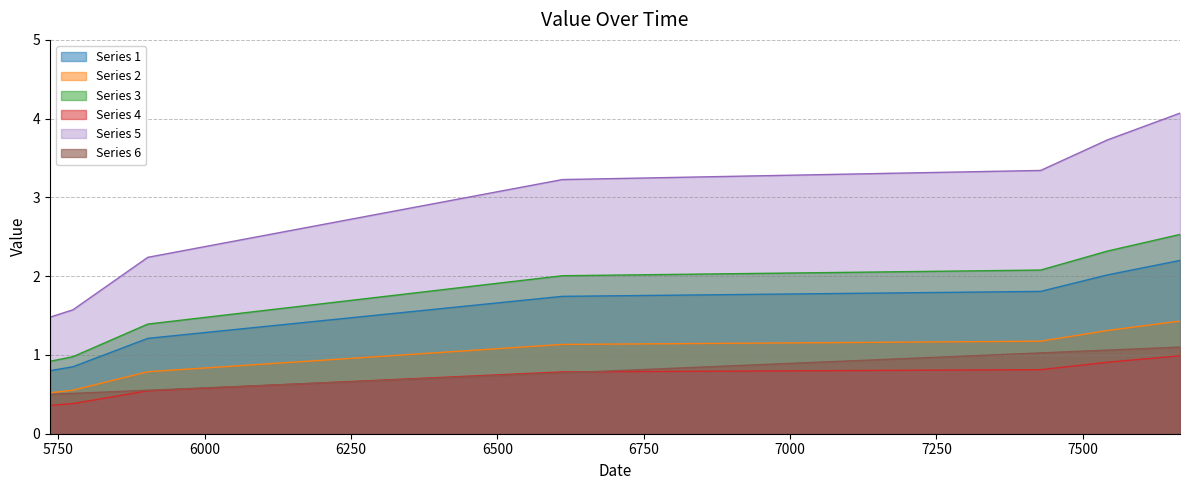

What is the approximate value of Series 1 at 5736?

0.5